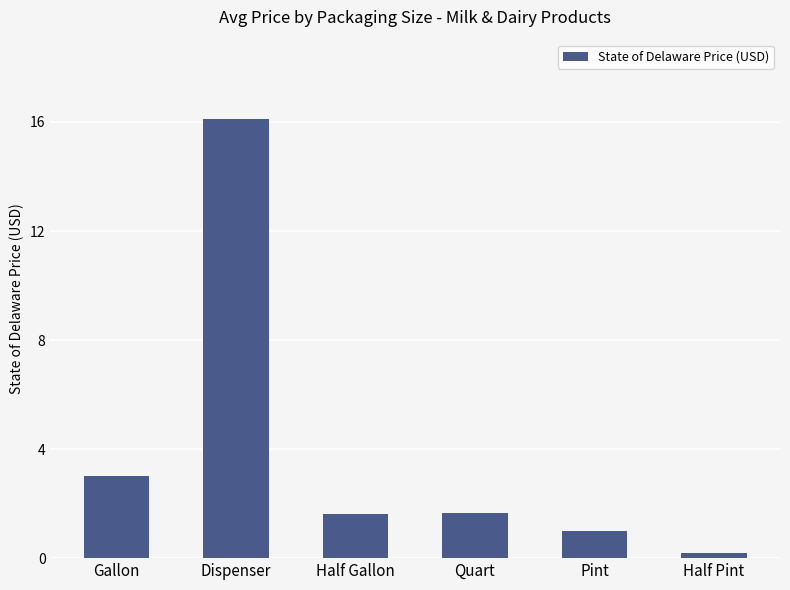

At which category does the chart reach its minimum across all series?

Half Pint